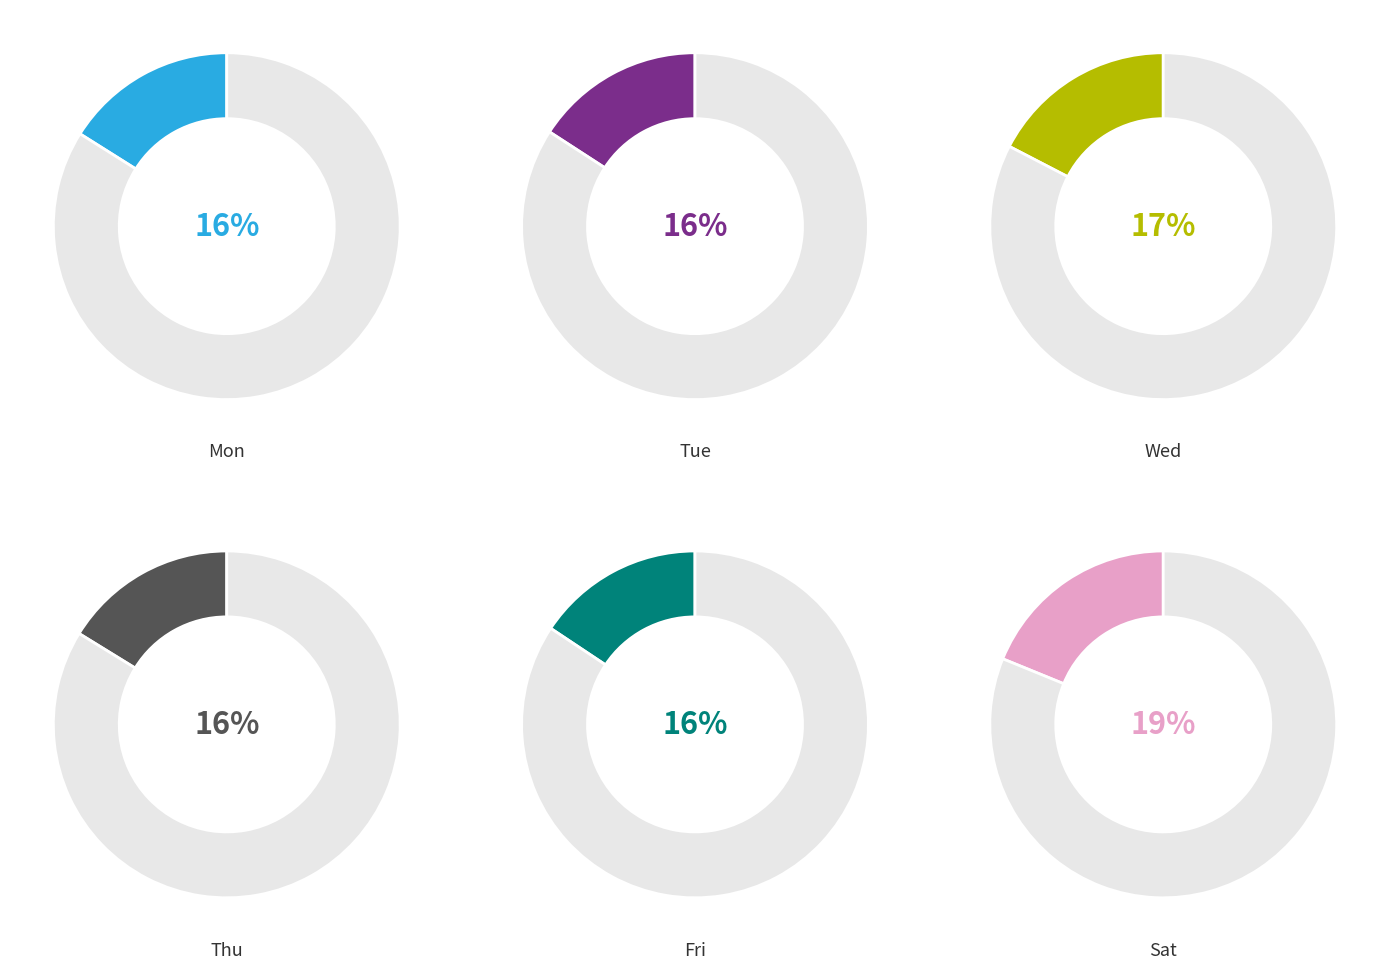

How many segments does this pie chart have?

6